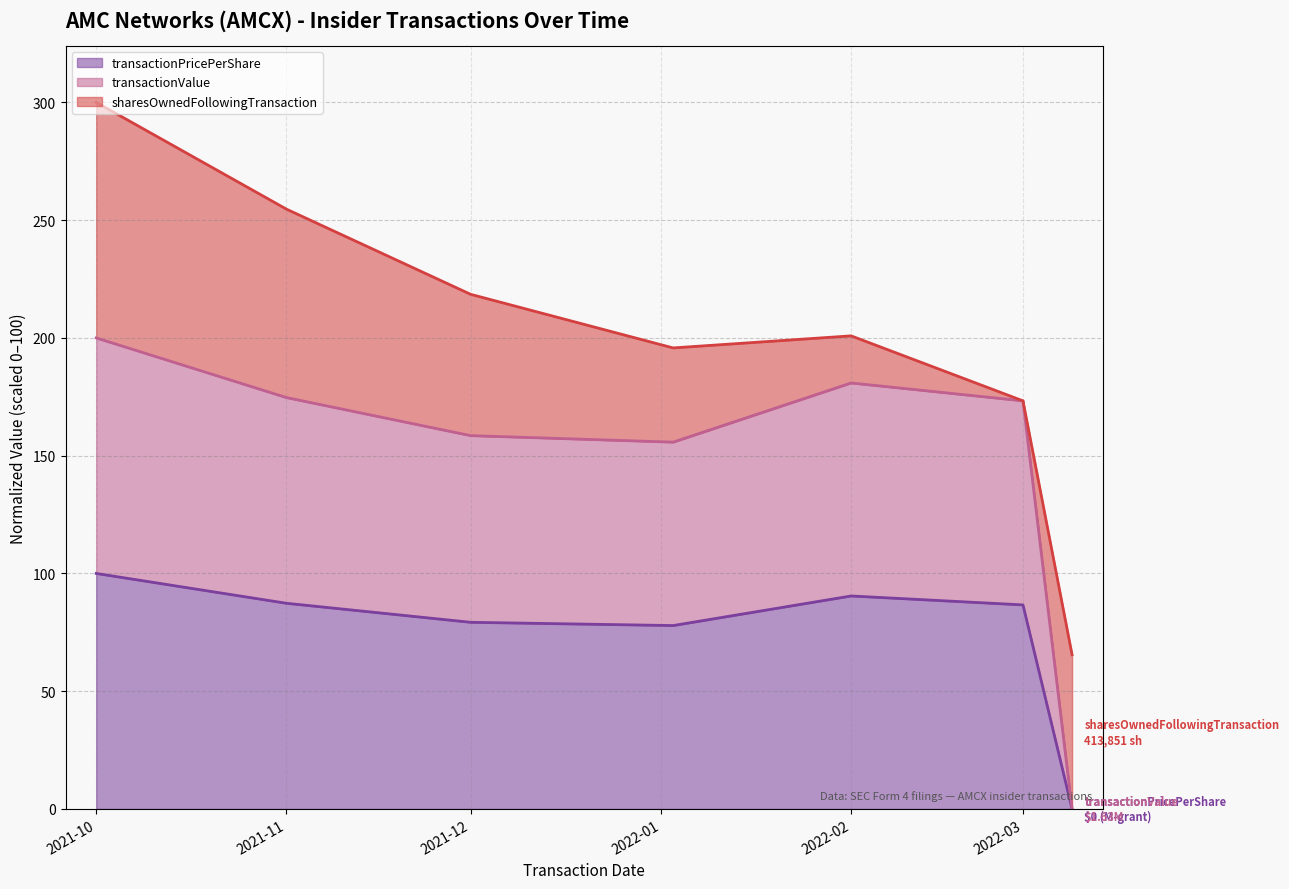

How many lines are shown in the chart?

3